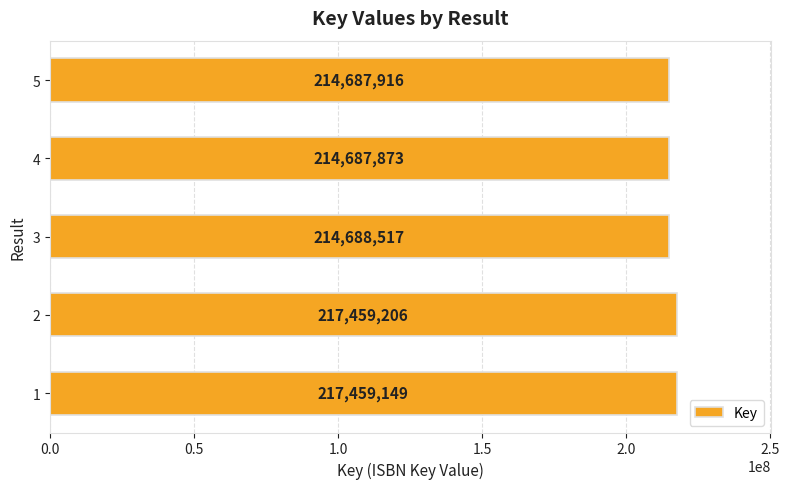

What is the difference between the maximum and minimum values?

2771333